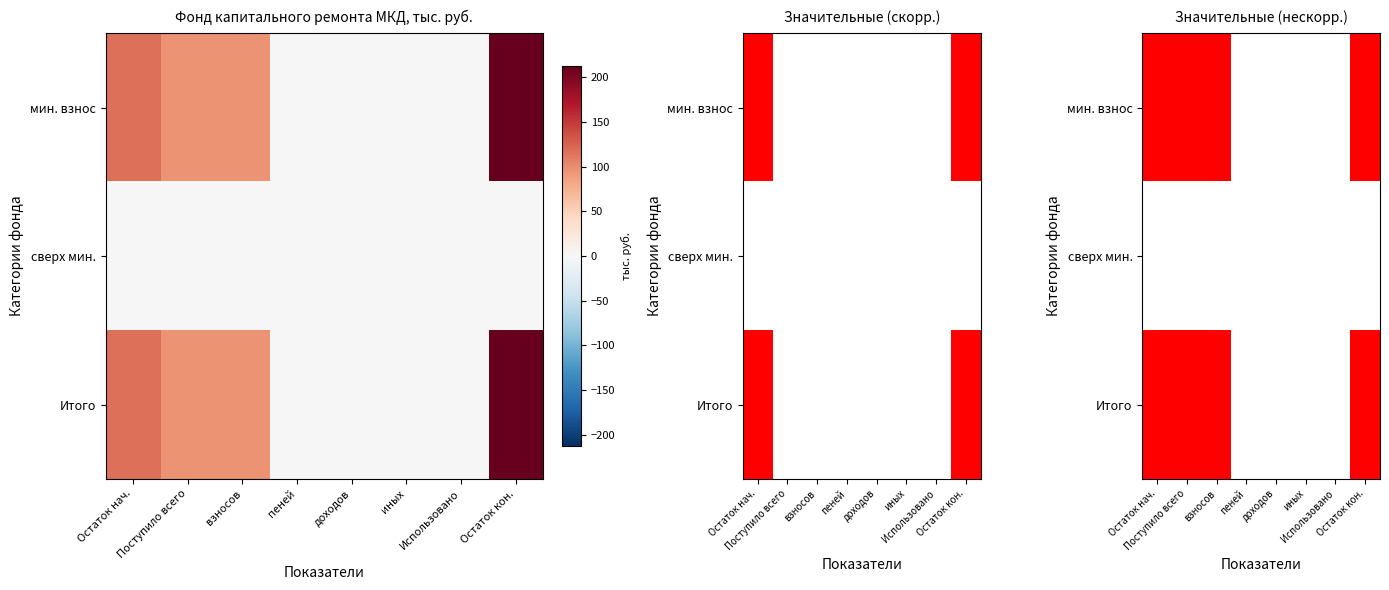

At which category is the sum across all series the highest?

Остаток кон.